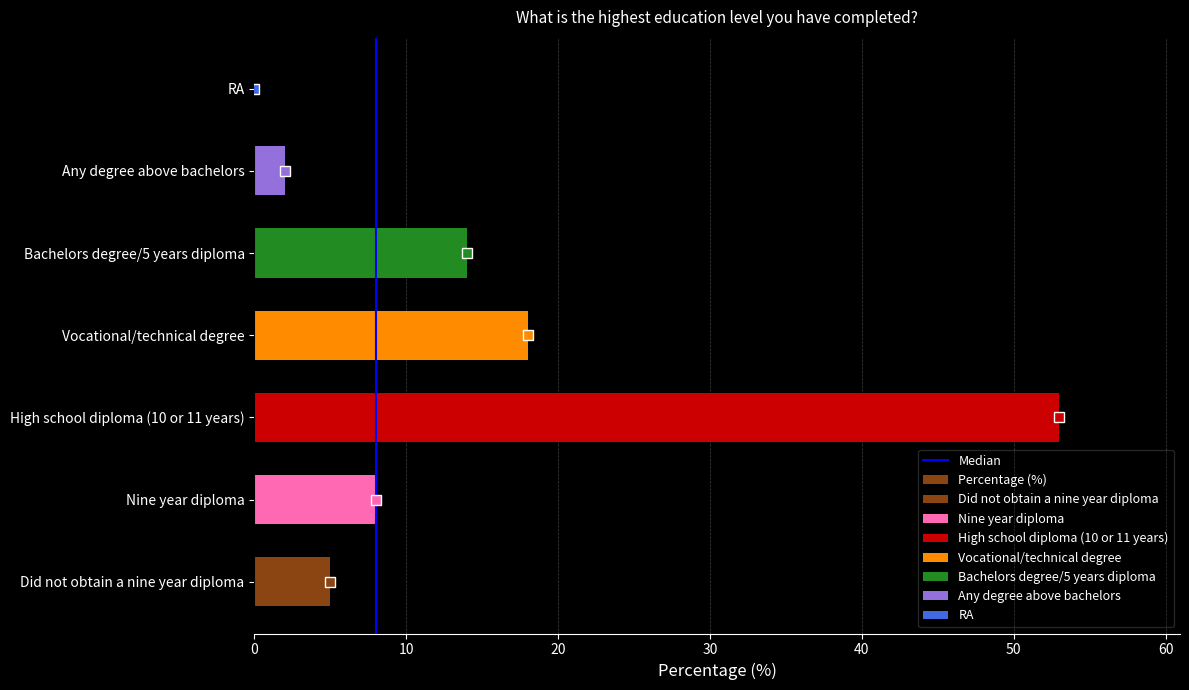

True or false: the data shows 0 at RA.

True